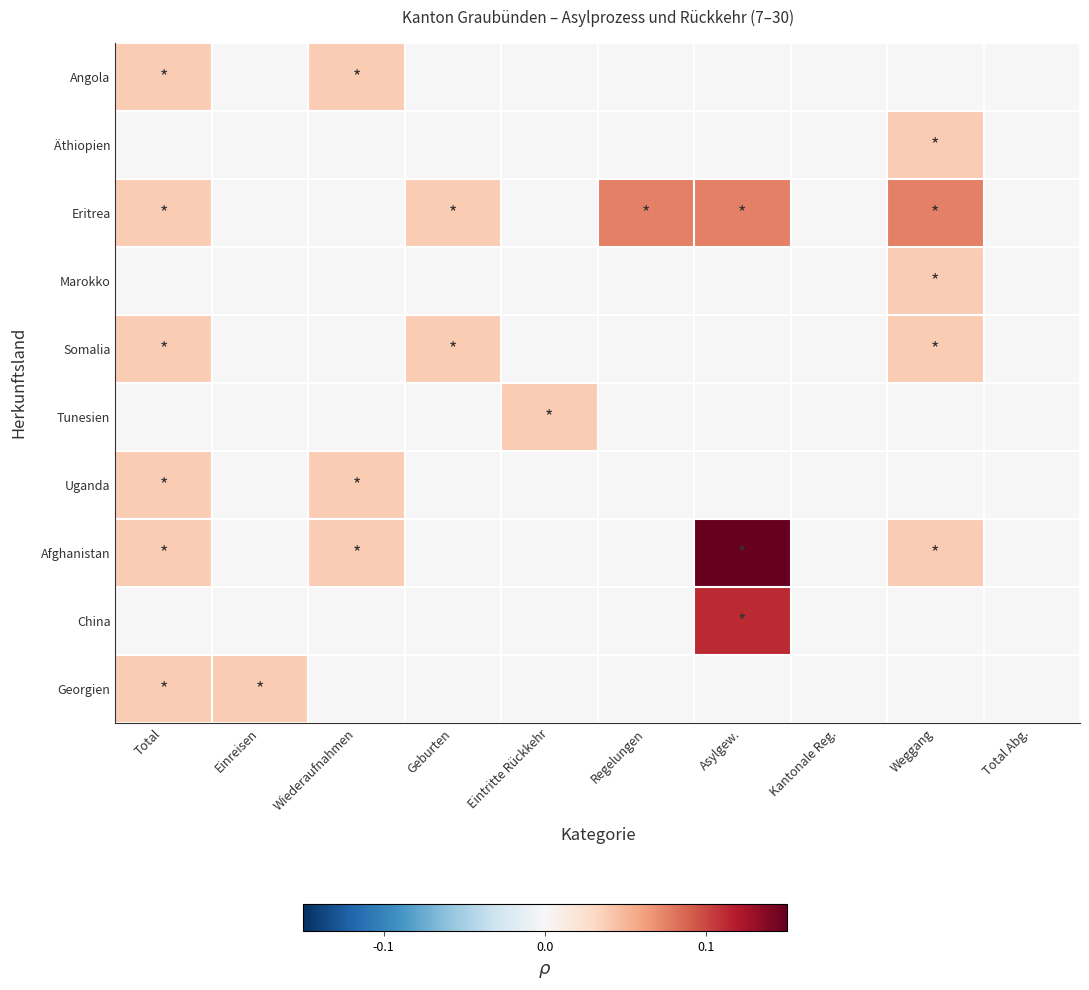

Which series has the widest spread of values?

Afghanistan